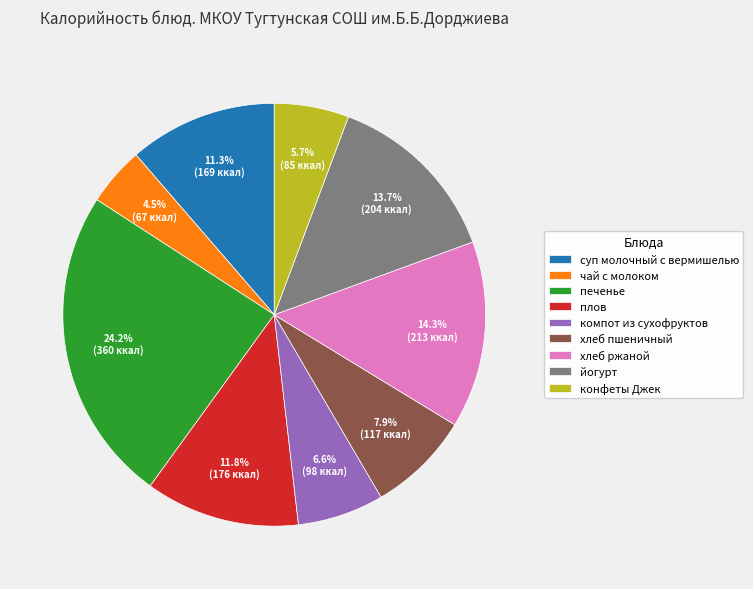

Approximately how many times larger is the value at чай с молоком compared to йогурт?

0.3